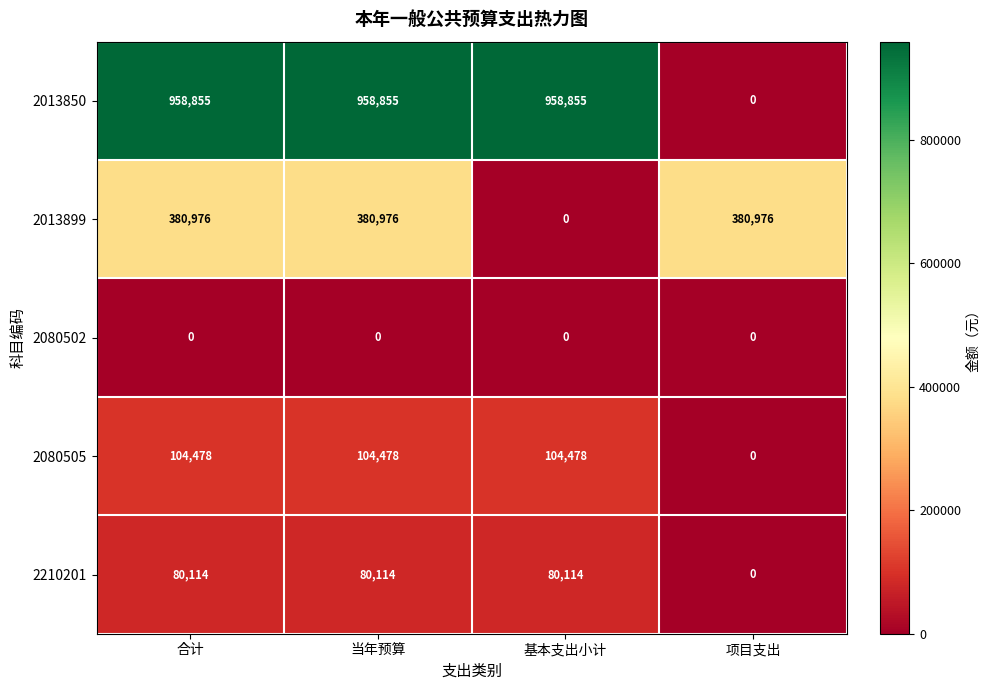

Which series changed the most between 当年预算 and 项目支出?

2013850